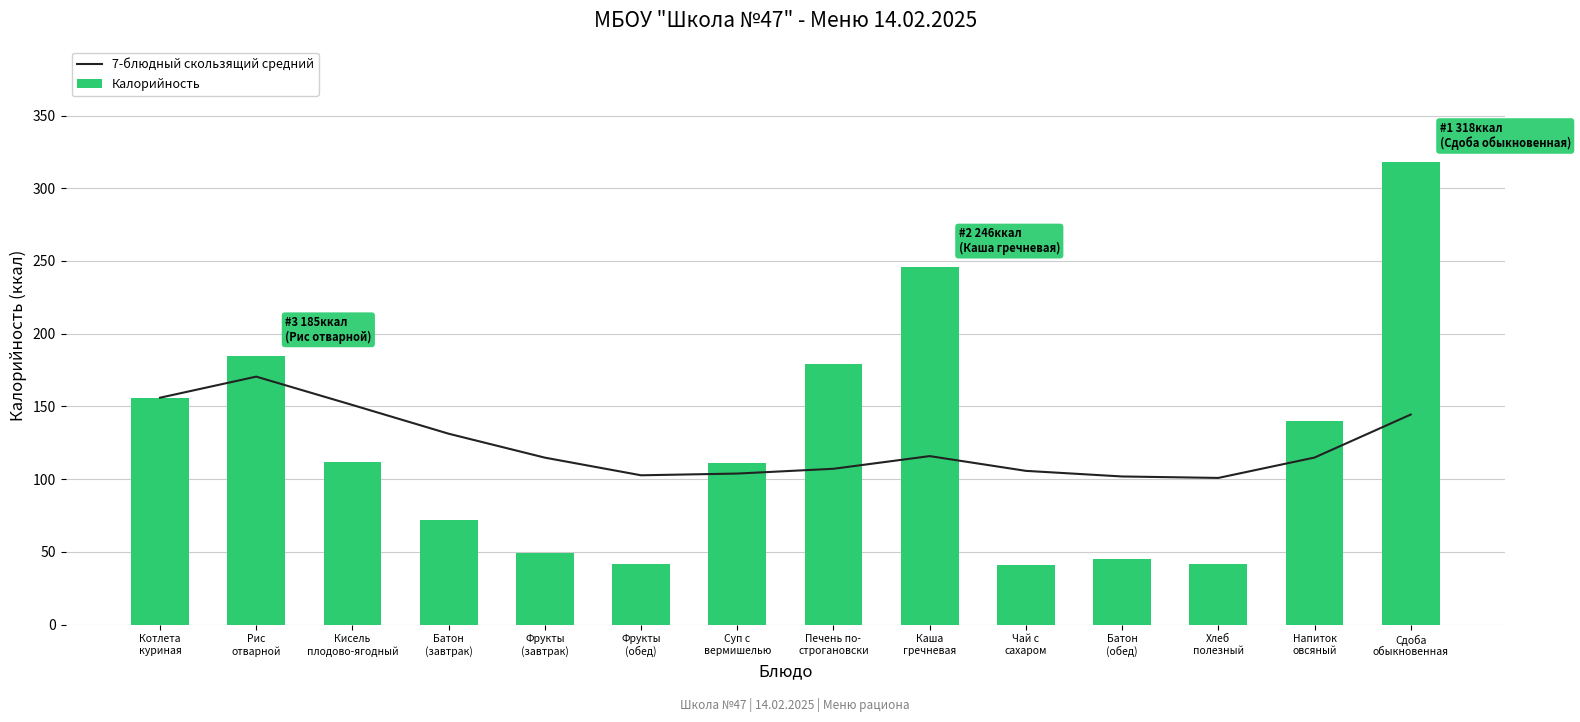

What is the average value of the Калорийность series?

124